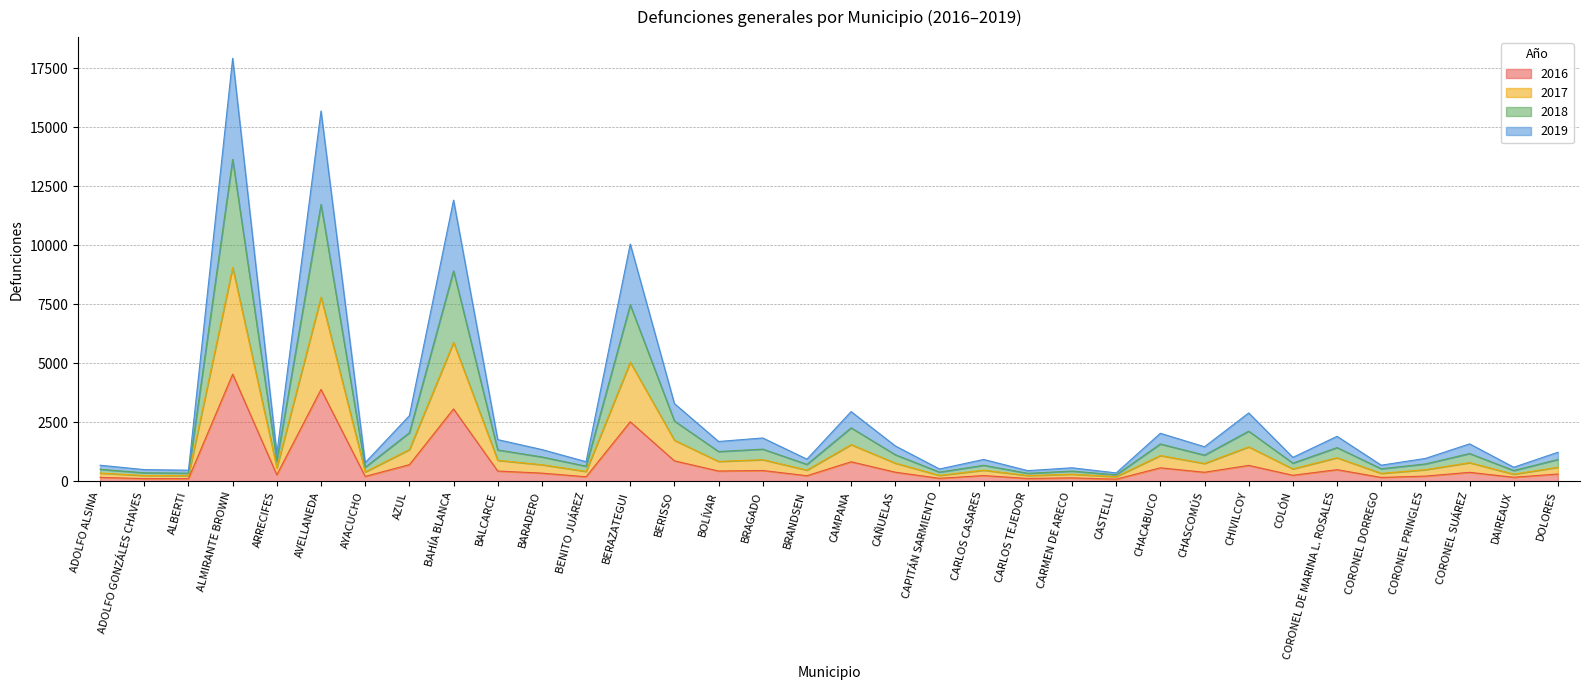

What is the maximum value shown in the chart?

17923